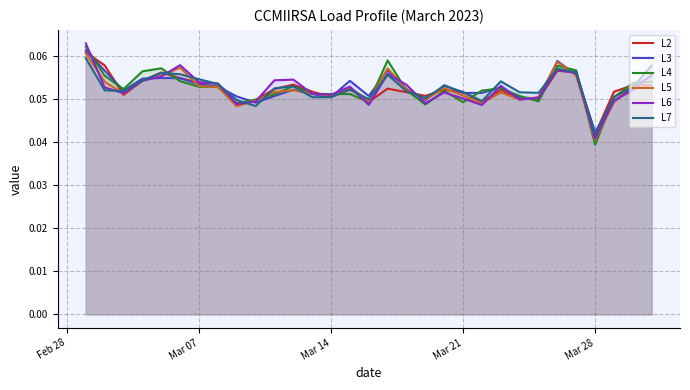

Where is L5 nearest to the value 0?

Mar 28